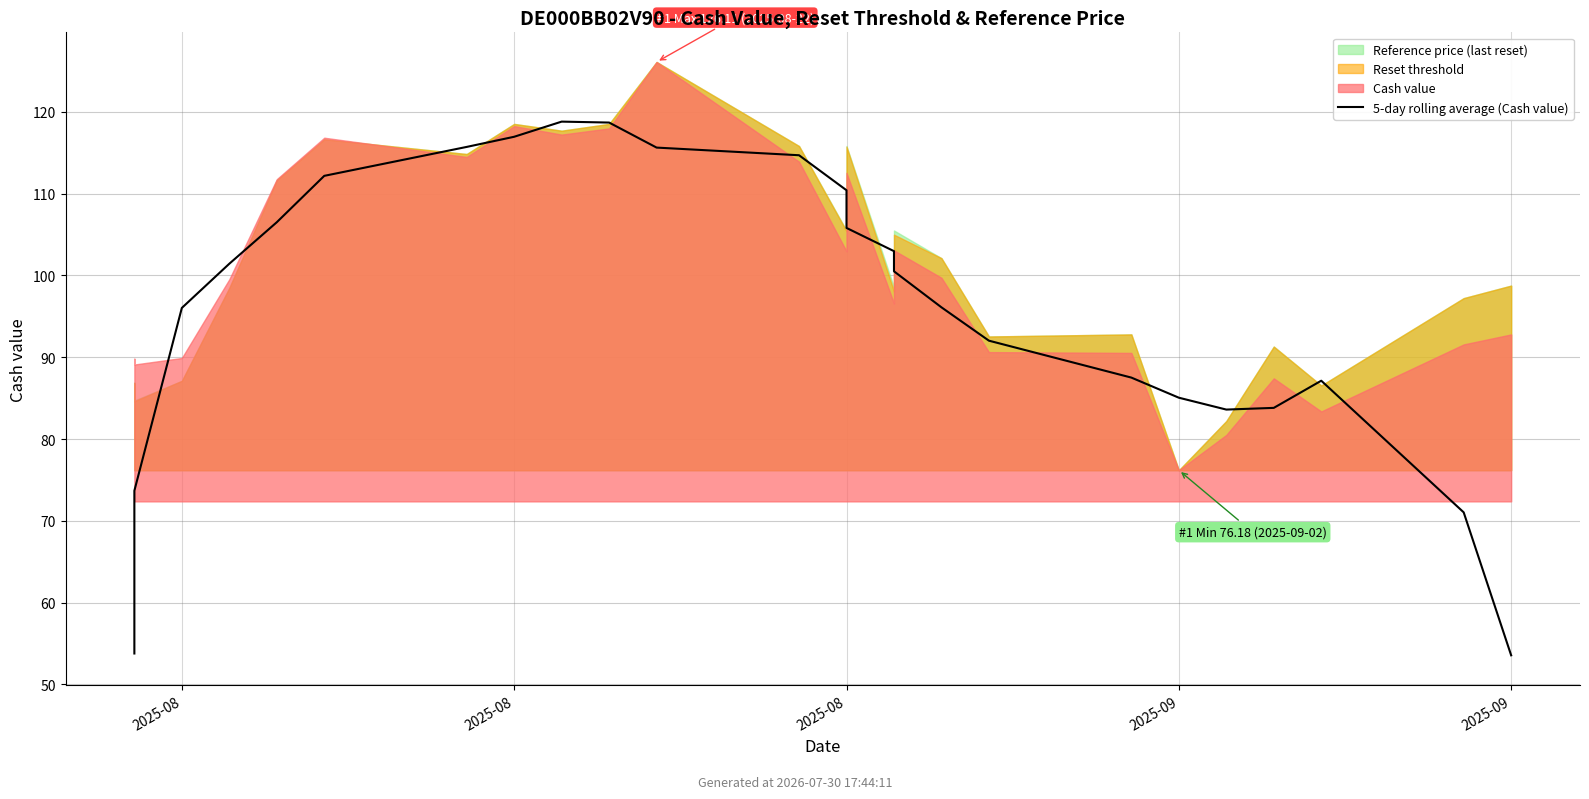

Reading right to left, list all the values displayed in this chart.

53.5	71.0	87.1	83.8	83.6	85.1	87.5	92.0	96.1	100.5	103.0	105.8	110.4	114.7	115.6	118.7	118.8	117.0	115.7	112.2	106.5	101.4	96.0	73.7	53.8